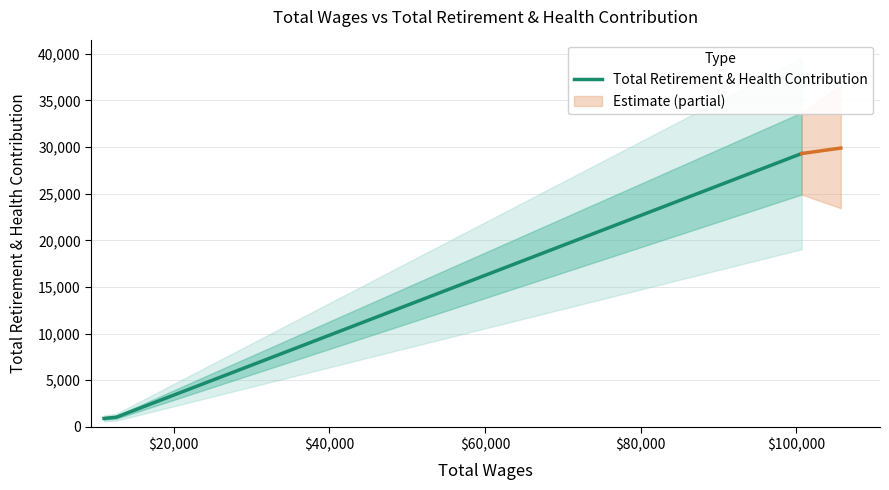

What is the highest value of the Total Retirement & Health Contribution series?

29305